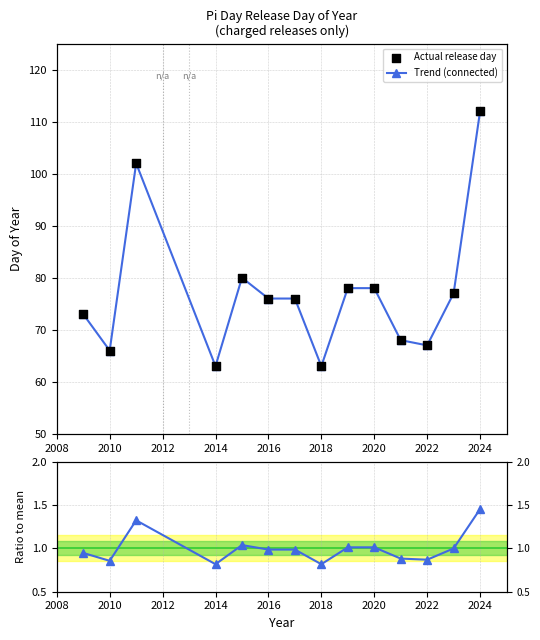

At how many categories does at least one series exceed 65?

12